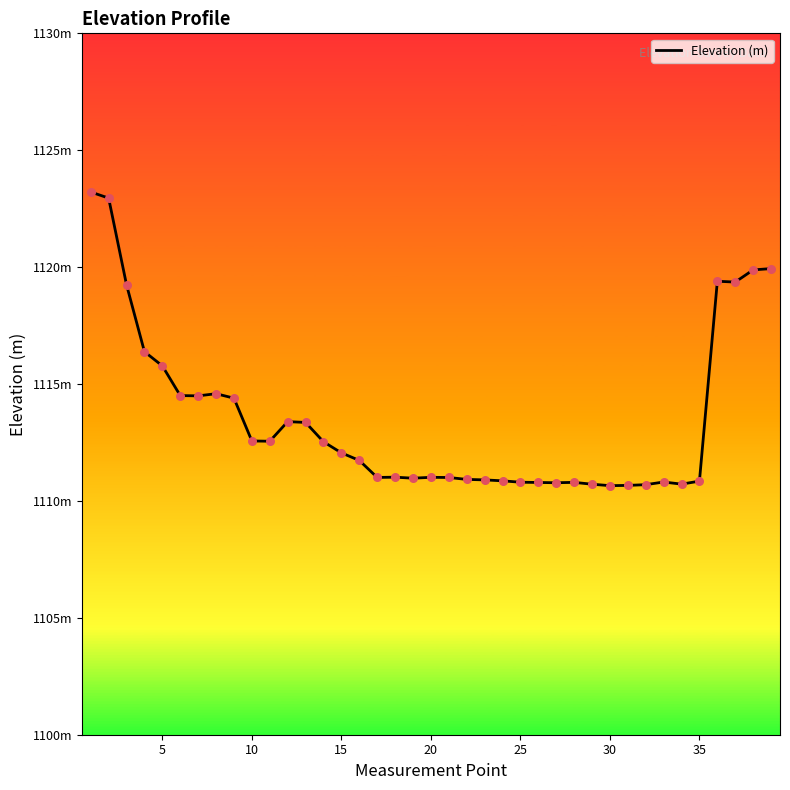

Does the chart have visible grid lines?

No